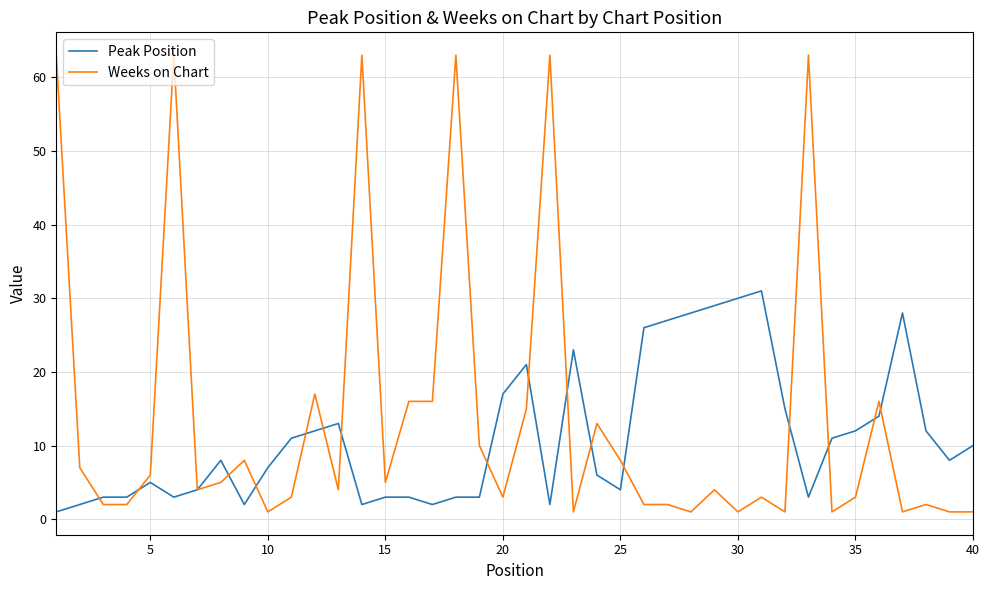

What is the greatest value displayed?

63